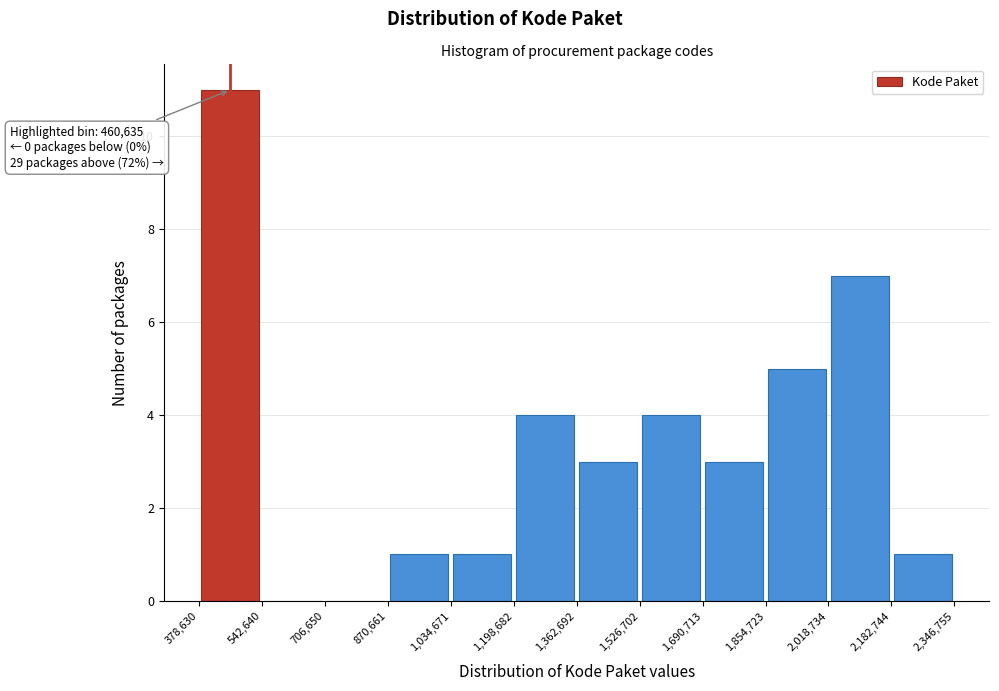

Over which range of the x-axis is the bar tallest?

378,630 to 542,640